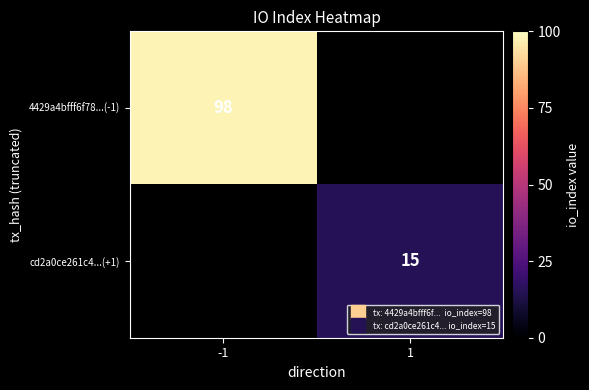

How many series are shown in this chart?

2